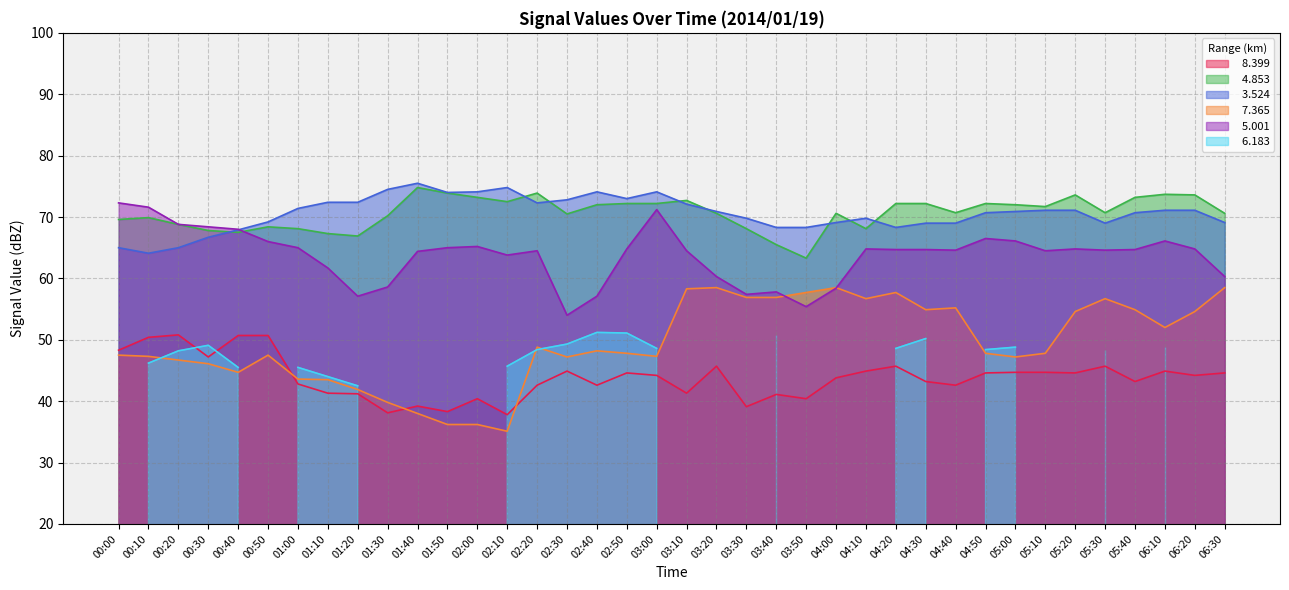

How many values in the   8.399 series exceed 44?

20